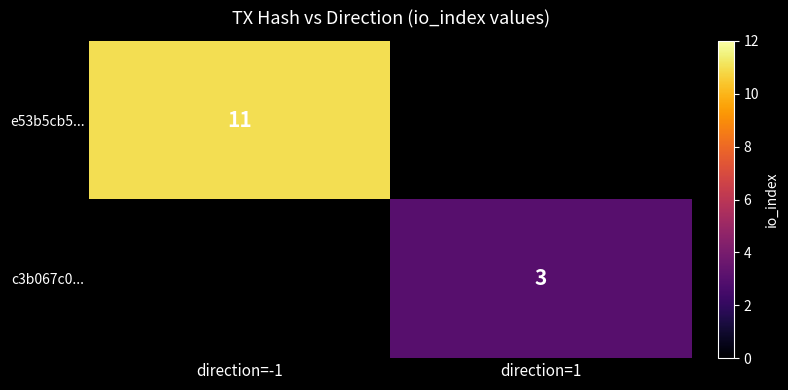

Is it true that e53b5cb5... equals 15 at direction=-1?

False